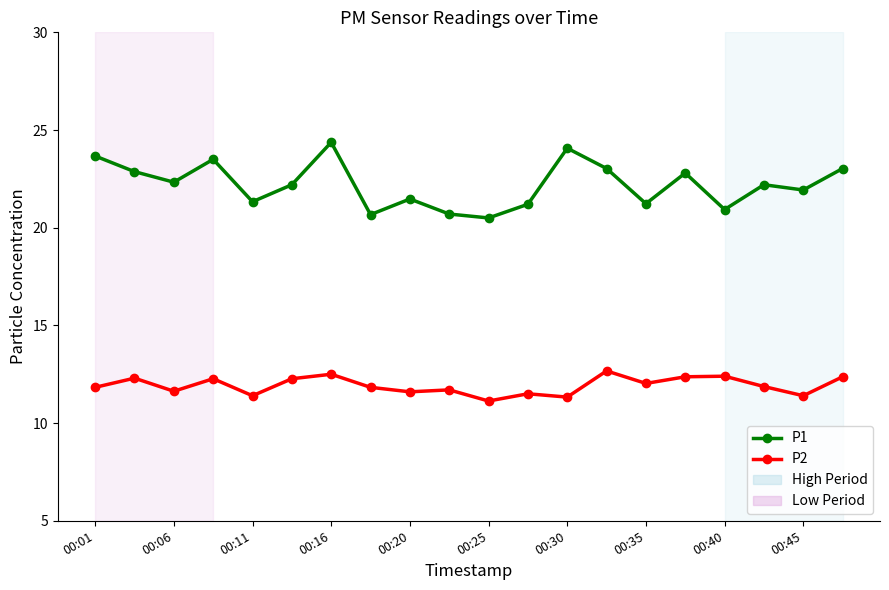

True or false: P1 has more than 0 points higher than both neighbors.

True